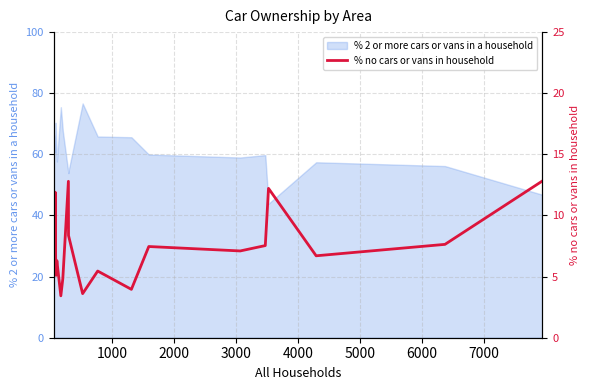

What is the difference between the maximum and minimum values?

9.4